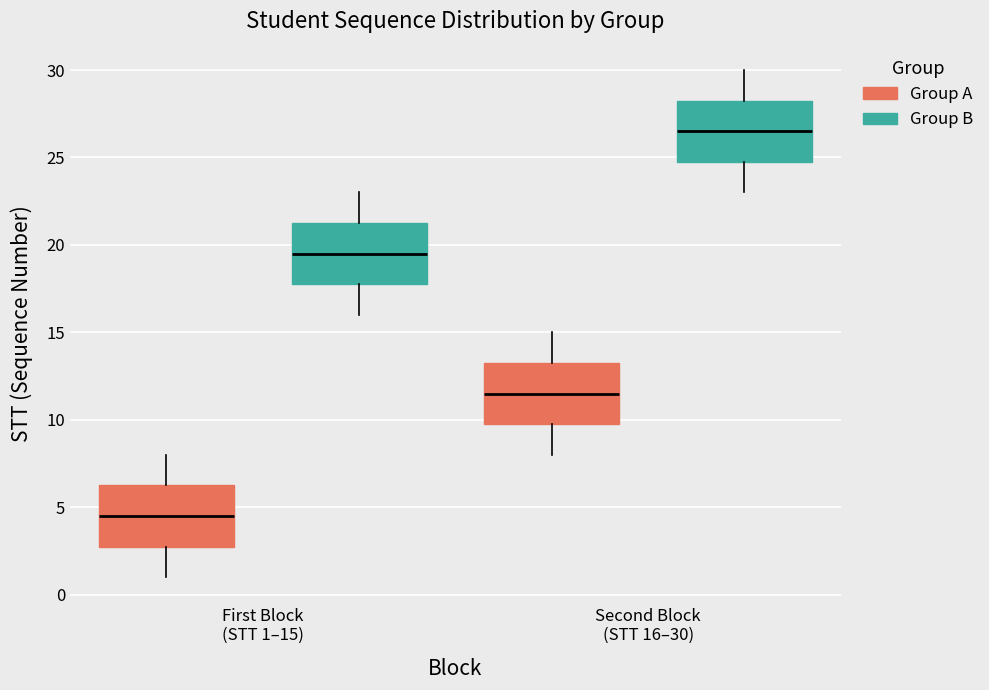

Where does the lower whisker of the box for First Block (STT 1–15) (Group A) end on the y-axis? The values are not printed on the chart, so give them approximately, as read against the axis.

1.0